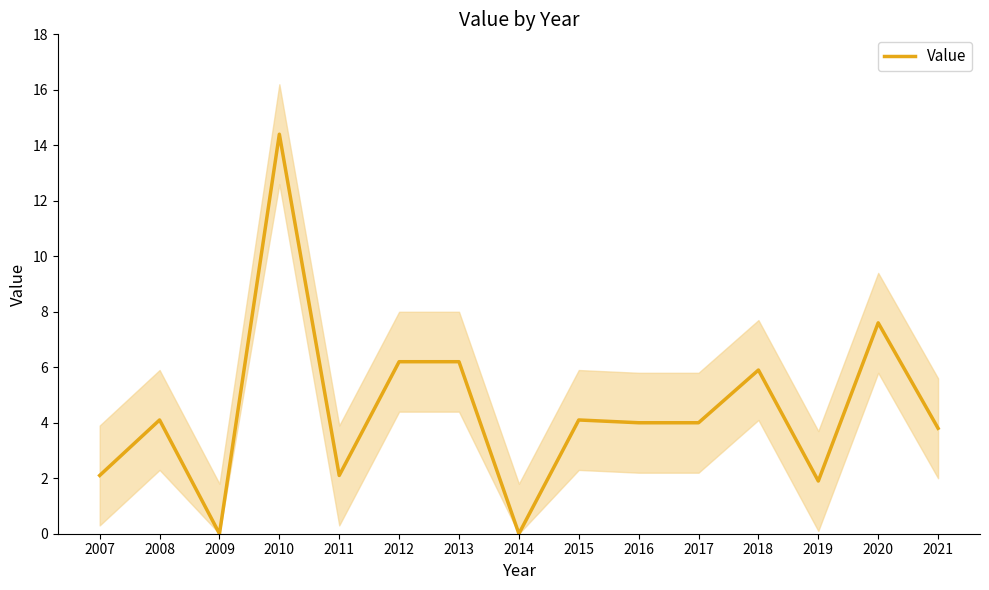

What is the average value?

4.4